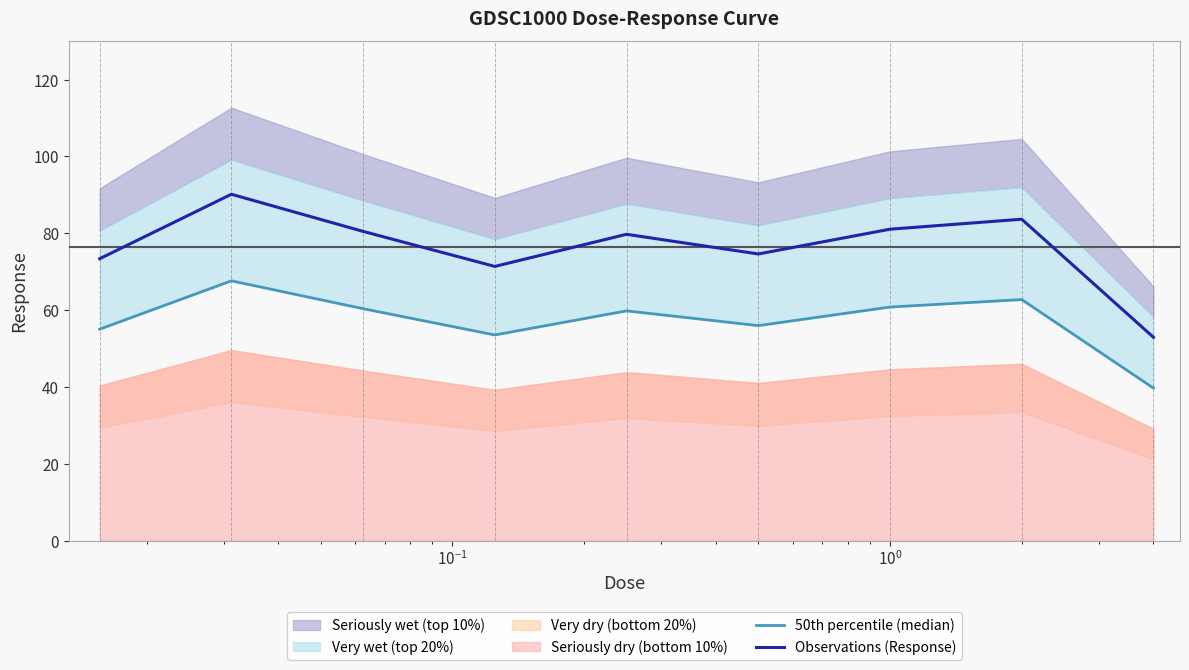

How many values in the Observations (Response) series exceed 79?

5